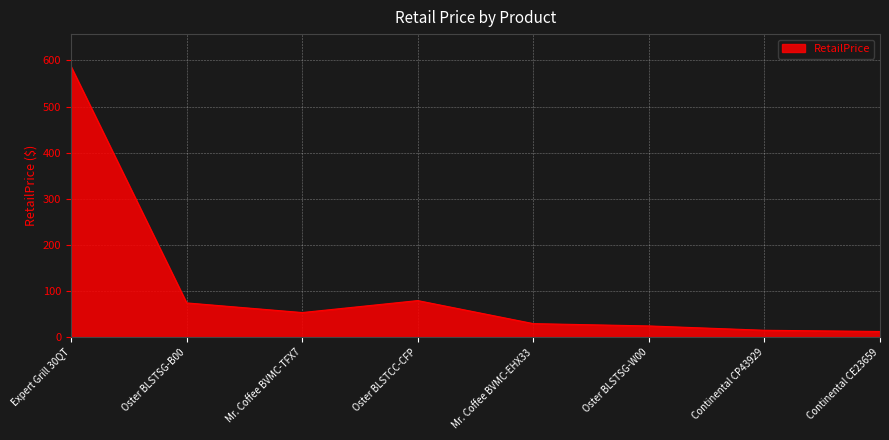

What is the difference between the maximum and second lowest values?

571.0